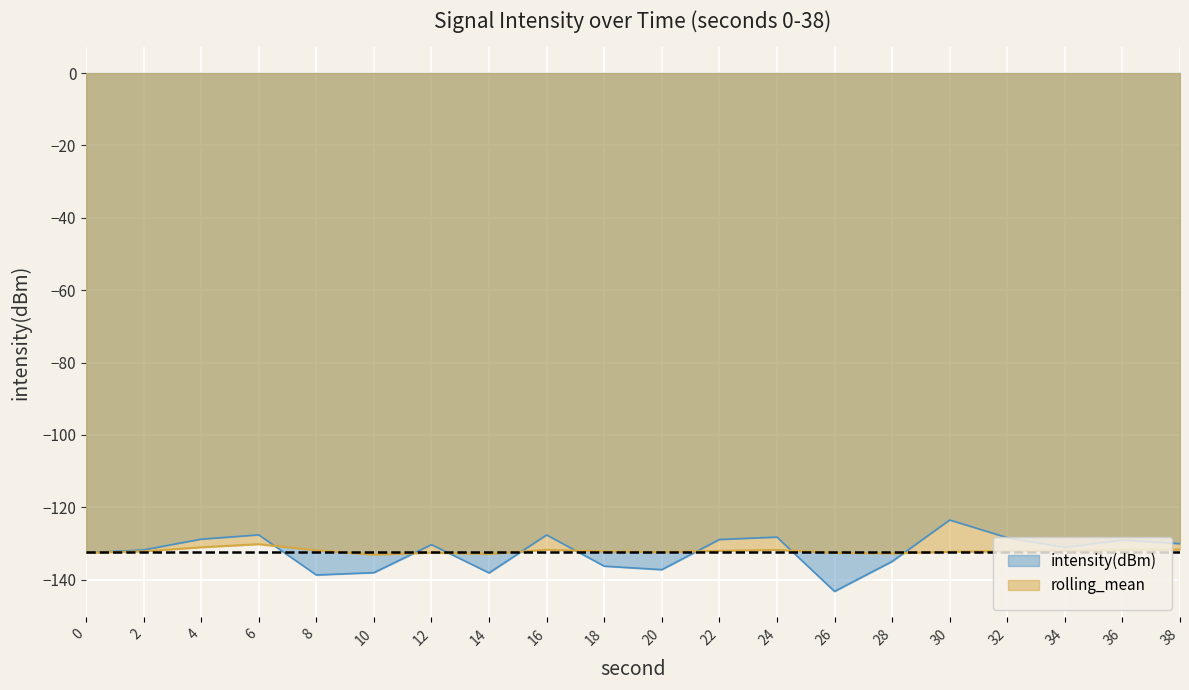

Is it true that intensity(dBm) equals -67.9 at 12?

False